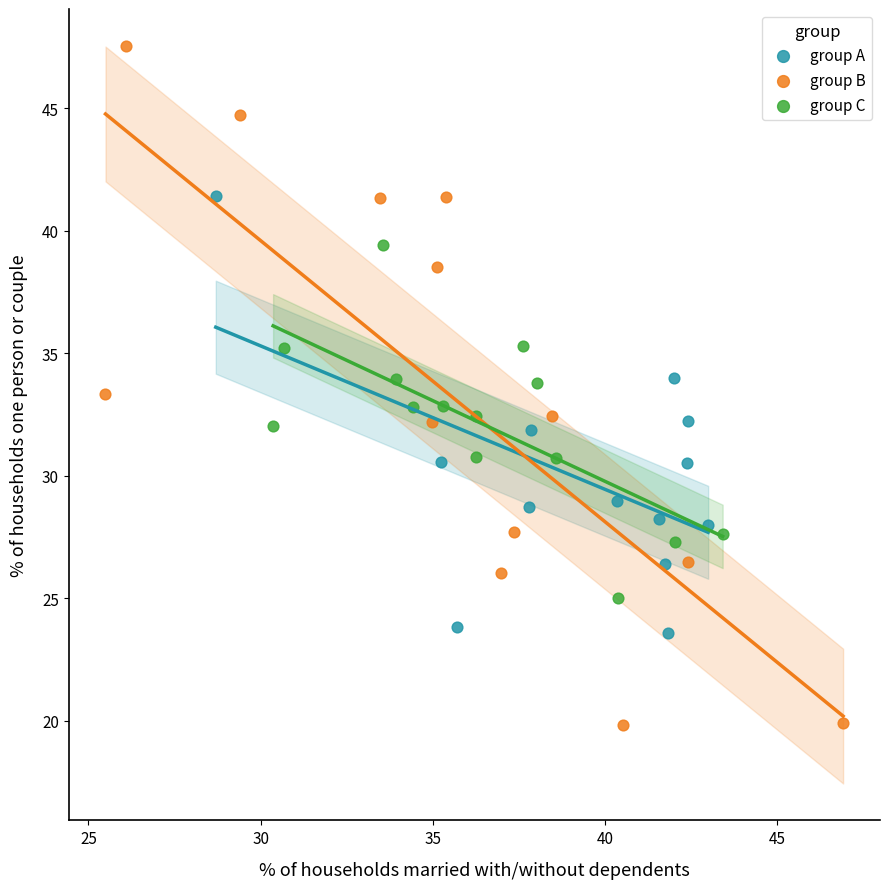

What are all the series names shown in the legend?

group A, group B, group C